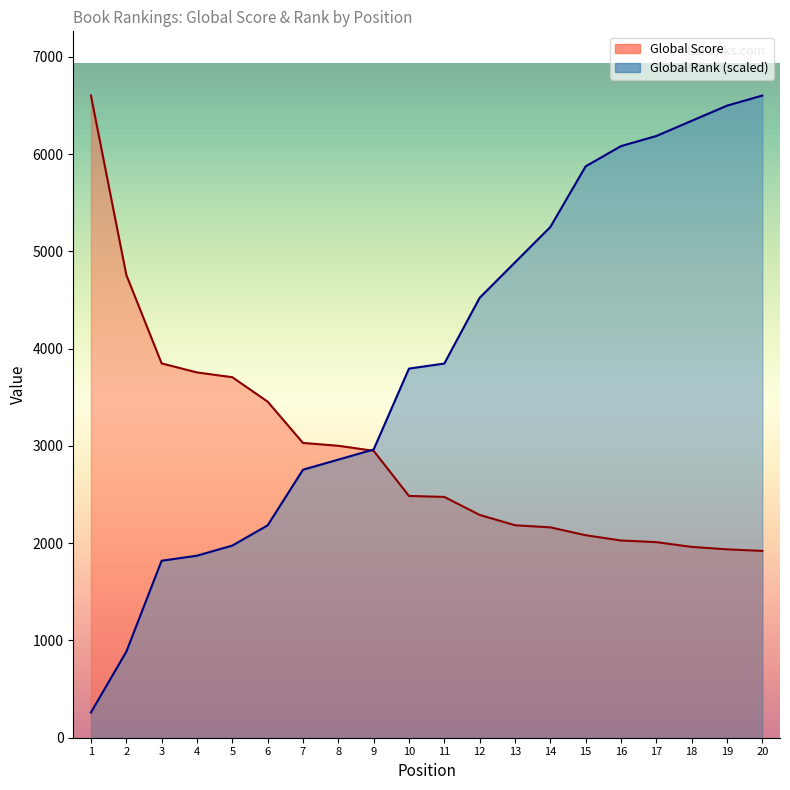

How many lines are shown in the chart?

2